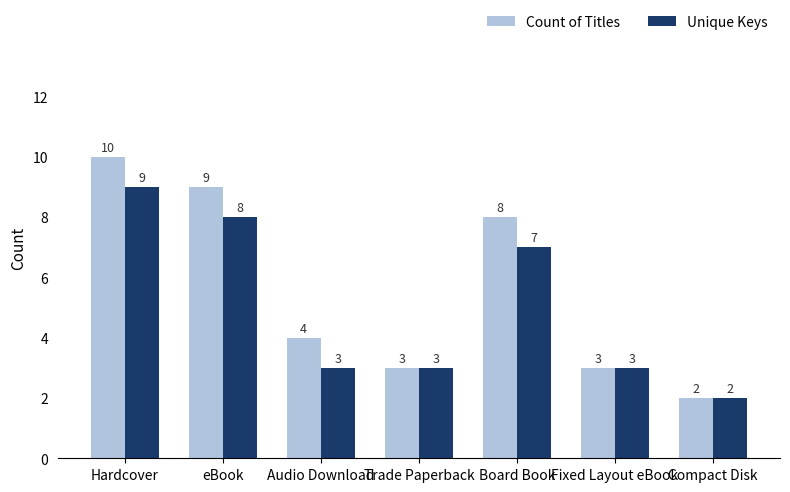

True or false: Count of Titles has a value of 3 at Fixed Layout eBook.

True